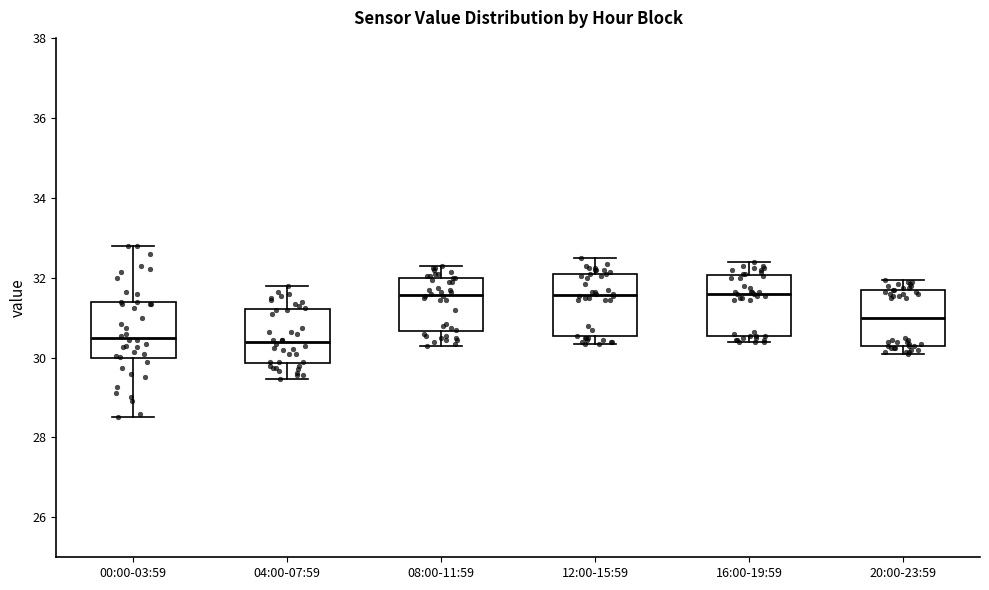

Where does the upper whisker of the box for 08:00-11:59 end on the y-axis? The values are not printed on the chart, so give them approximately, as read against the axis.

32.4